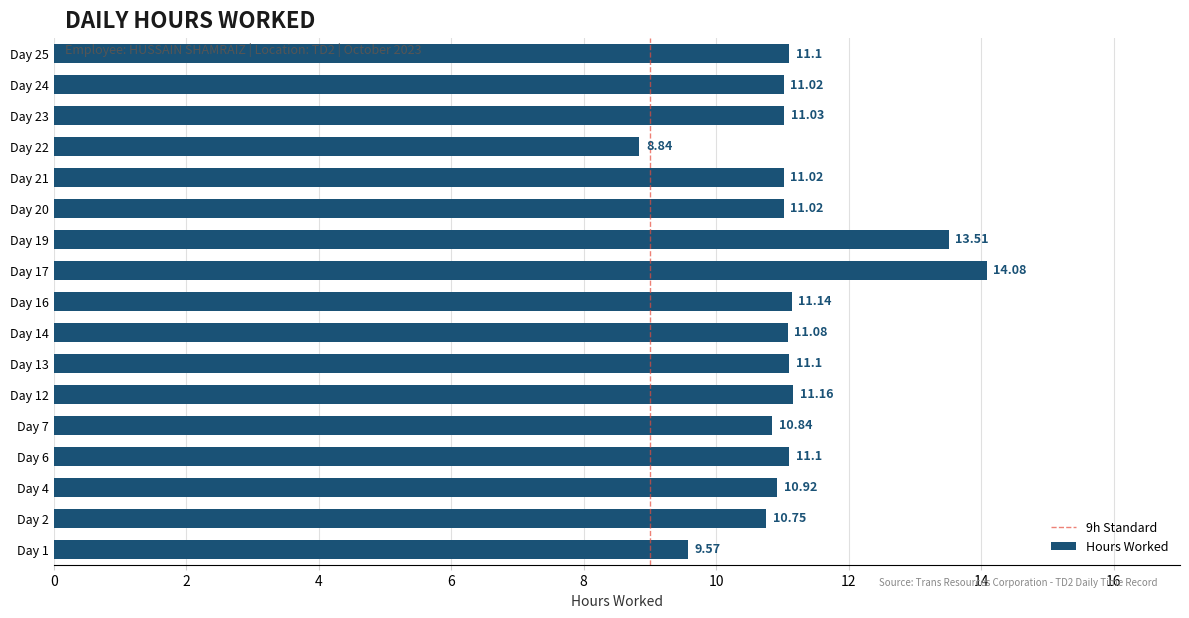

What is the ratio of the value at Day 17 to the value at Day 7?

1.3